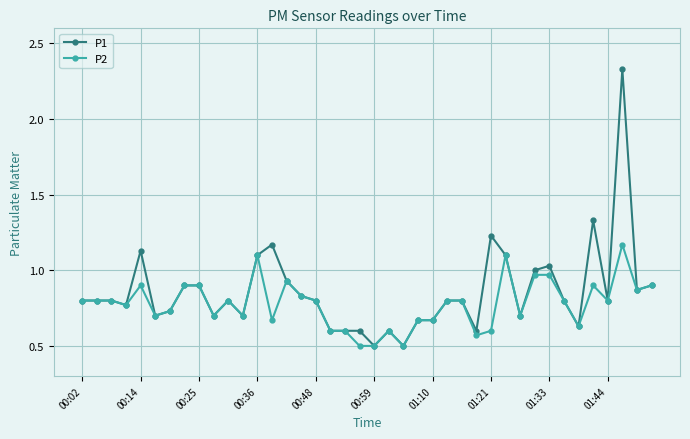

Which series has the largest range (max minus min)?

P1